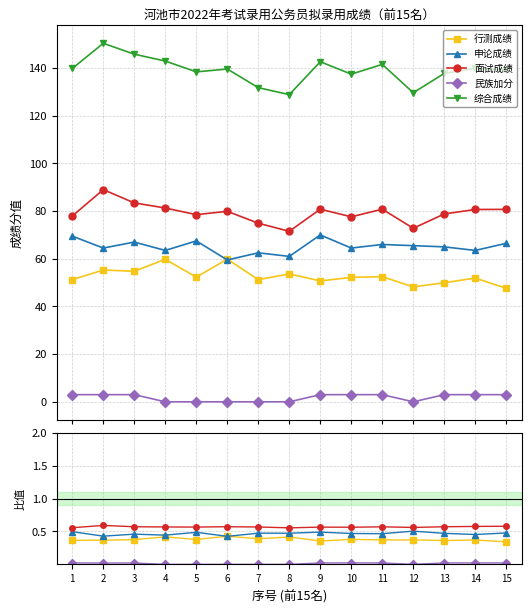

Which series changed the most between 8 and 10?

综合成绩